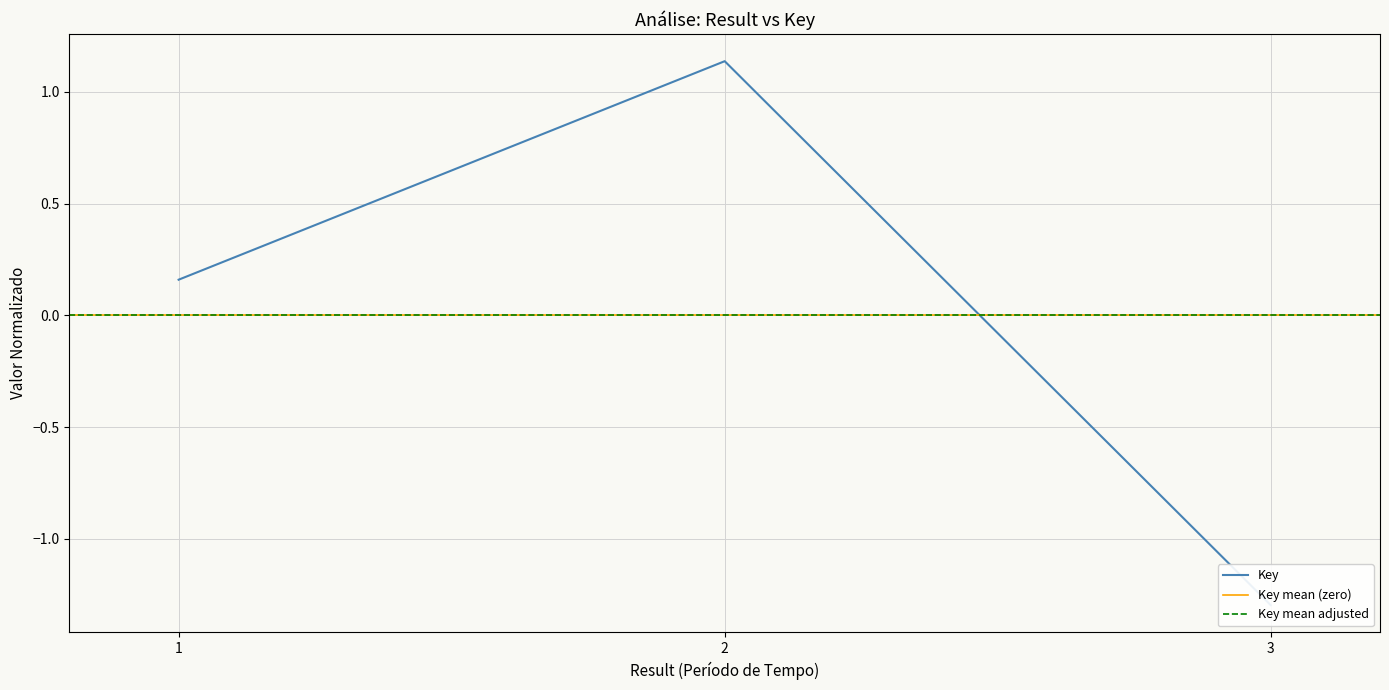

What is the greatest value displayed?

1.1